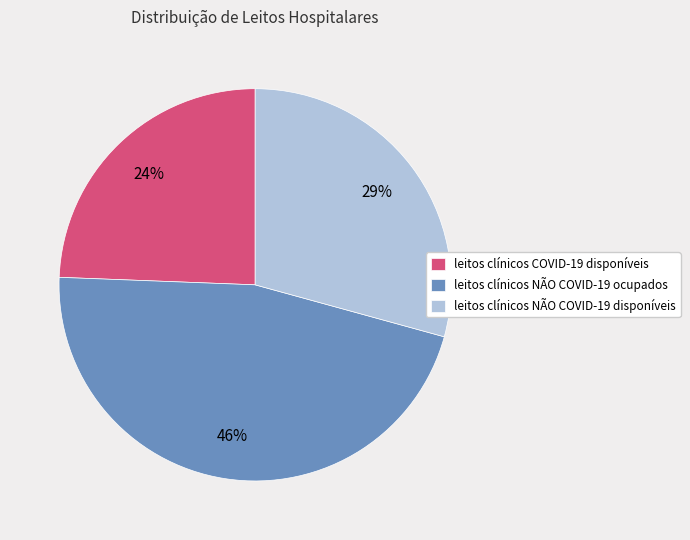

To the nearest percent, what is the difference between the leitos clínicos NÃO COVID-19 ocupados and leitos clínicos NÃO COVID-19 disponíveis slice percentages?

17%